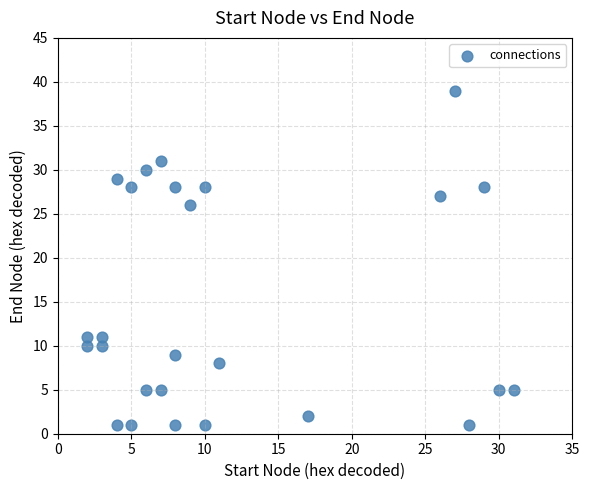

What Y value in the scatter plot is closest to 20?

26